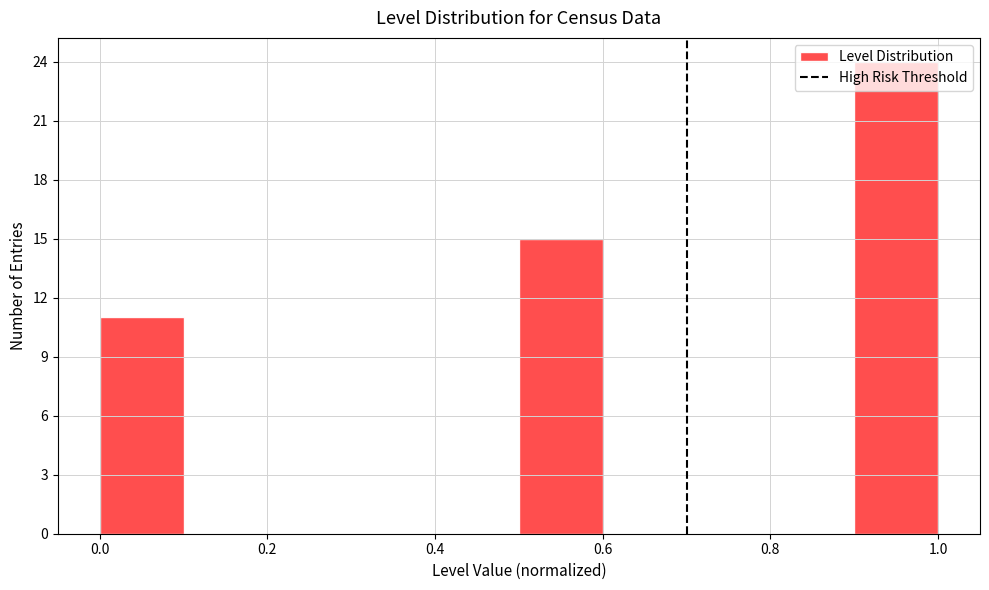

How tall is the bar that spans 0.0 to 0.1 on the x-axis? The values are not printed on the chart, so give them approximately, as read against the axis.

11